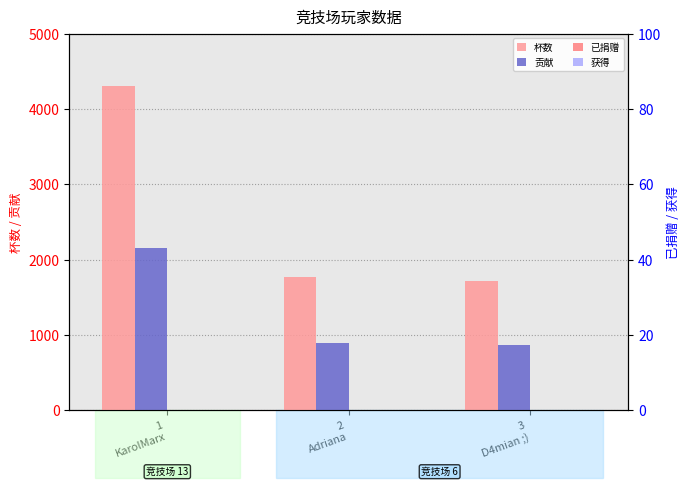

At which label is 贡献 closest to 1507?

2
Adriana